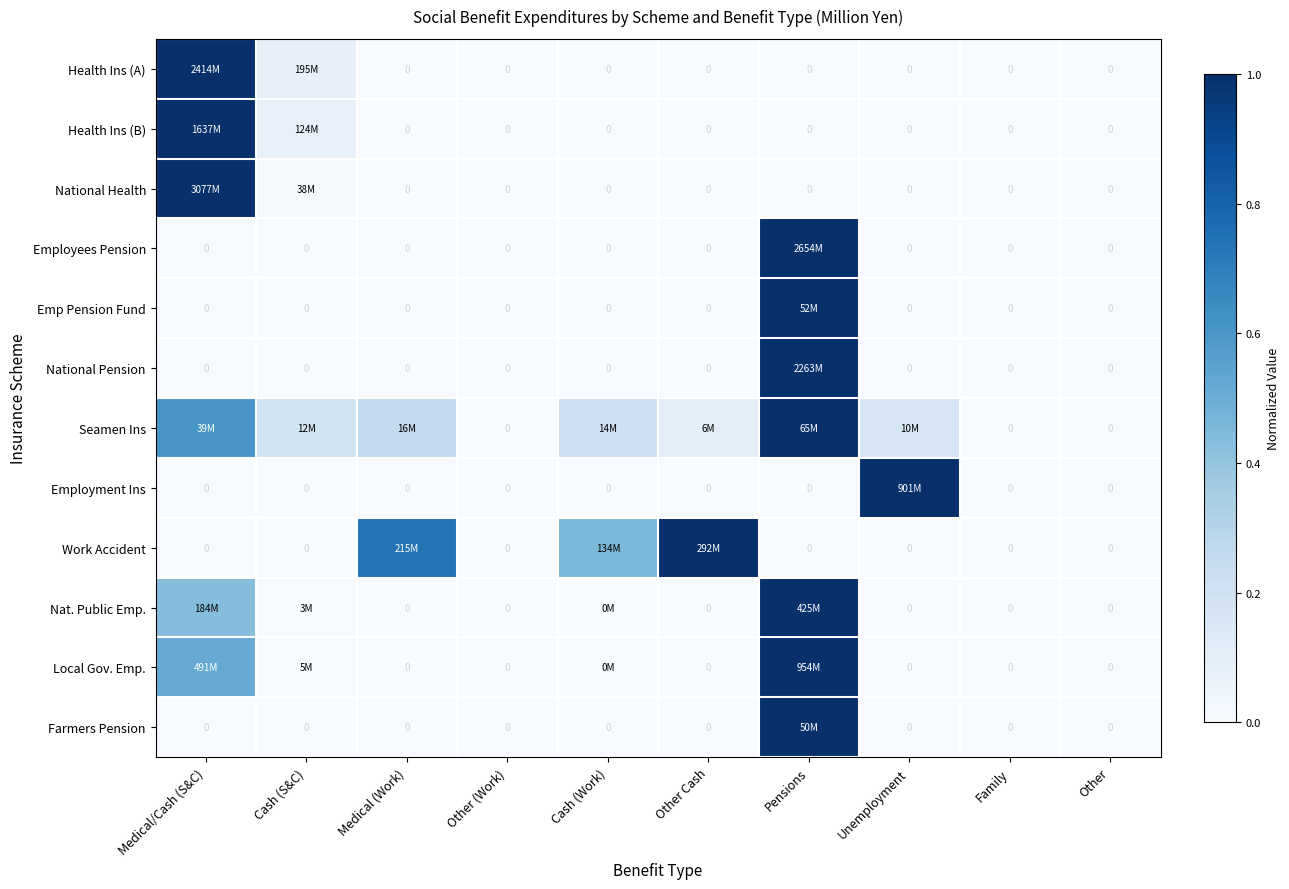

What is the total value across all series at Other Cash?

1.1